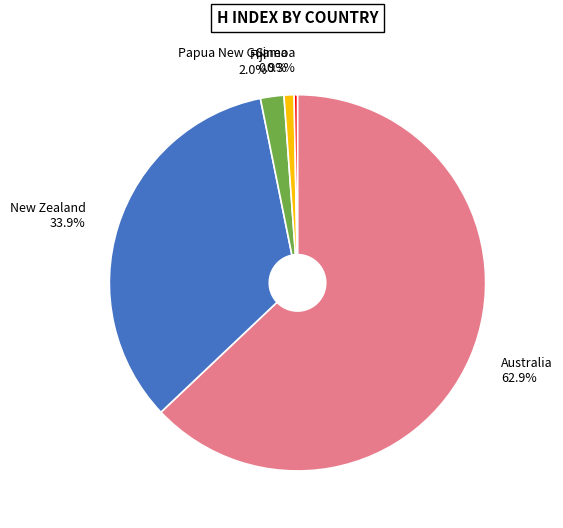

To the nearest percent, what is the difference between the largest and smallest slice percentages?

63%